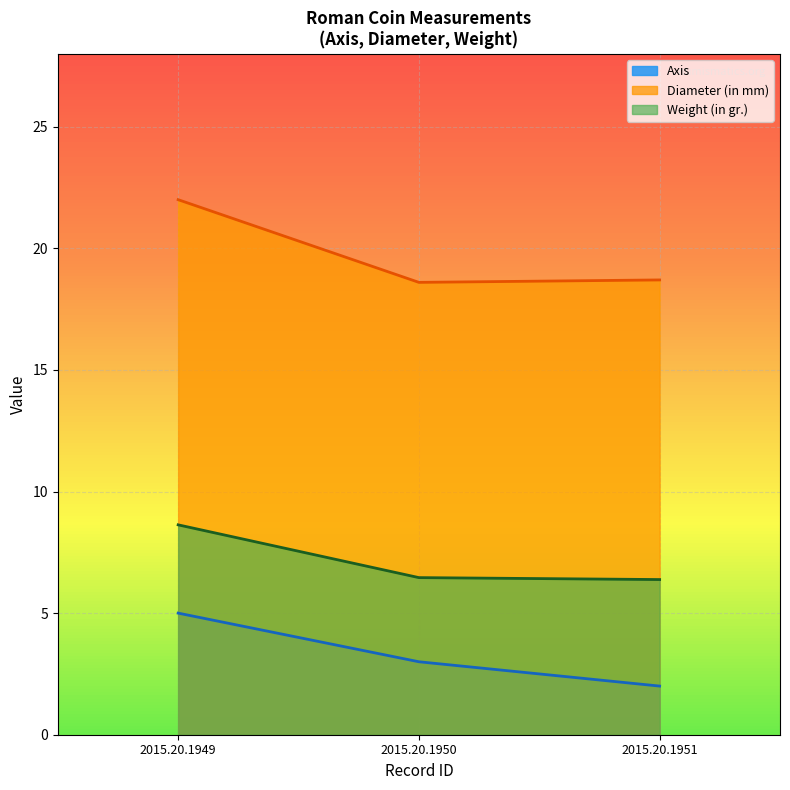

Is the value of Diameter (in mm) at 2015.20.1949 greater than the value of Weight (in gr.) at 2015.20.1950?

Yes